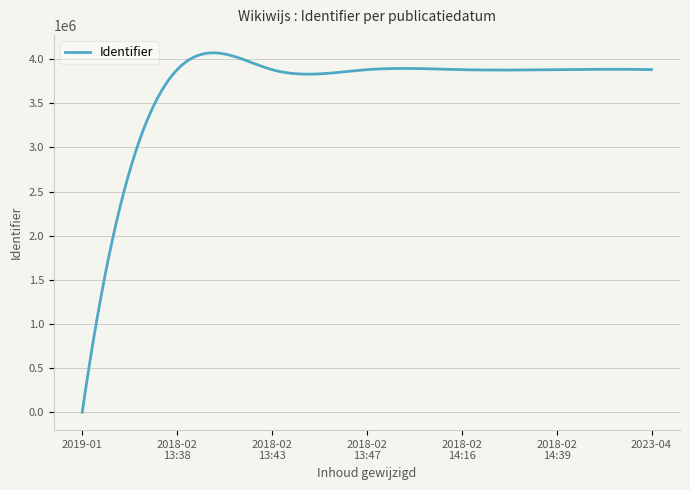

What is the maximum value shown in the chart?

4072410.9